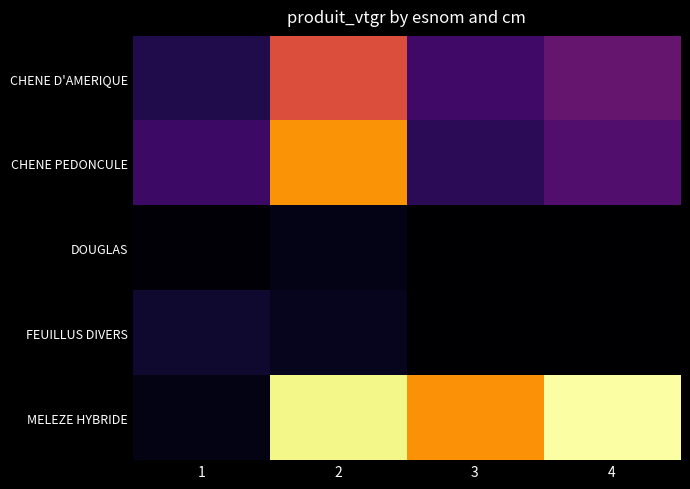

Reading left to right, list all the values displayed in this chart.

CHENE D'AMERIQUE: 1=0.5	2=2.6	3=0.9	4=1.3
CHENE PEDONCULE: 1=0.8	2=3.3	3=0.7	4=1.0
DOUGLAS: 1=0.0	2=0.2	3=0.0	4=0.0
FEUILLUS DIVERS: 1=0.4	2=0.2	3=0.0	4=0.0
MELEZE HYBRIDE: 1=0.2	2=4.2	3=3.3	4=4.3